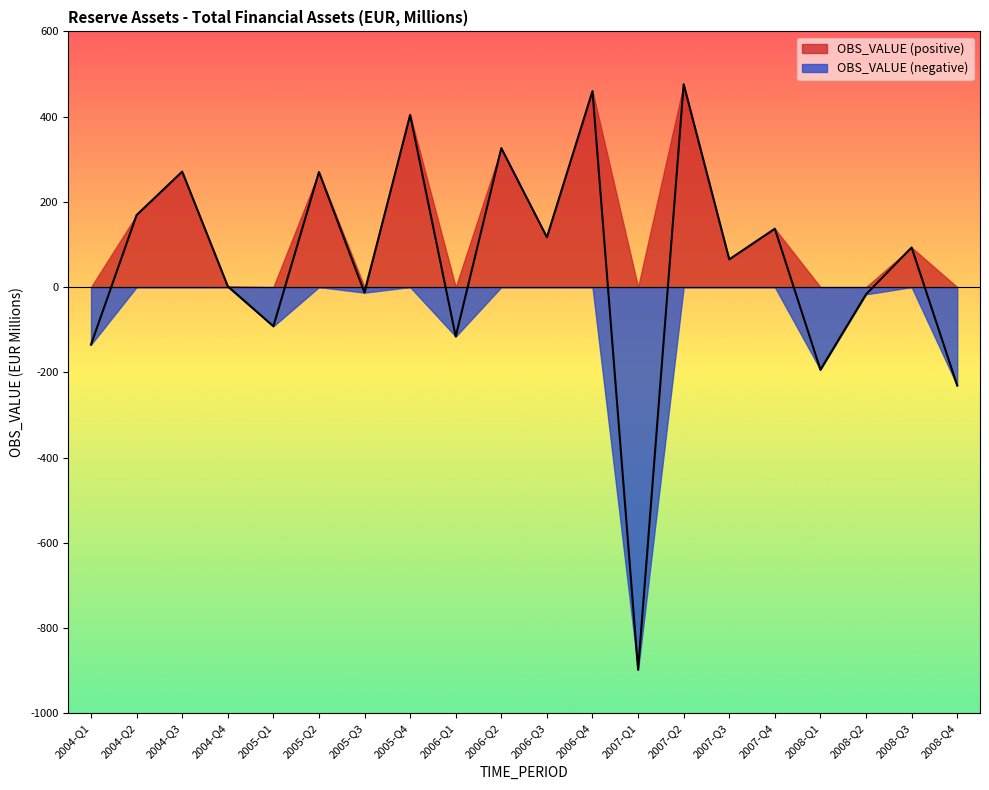

Which category has the lowest value across all series?

2007-Q1